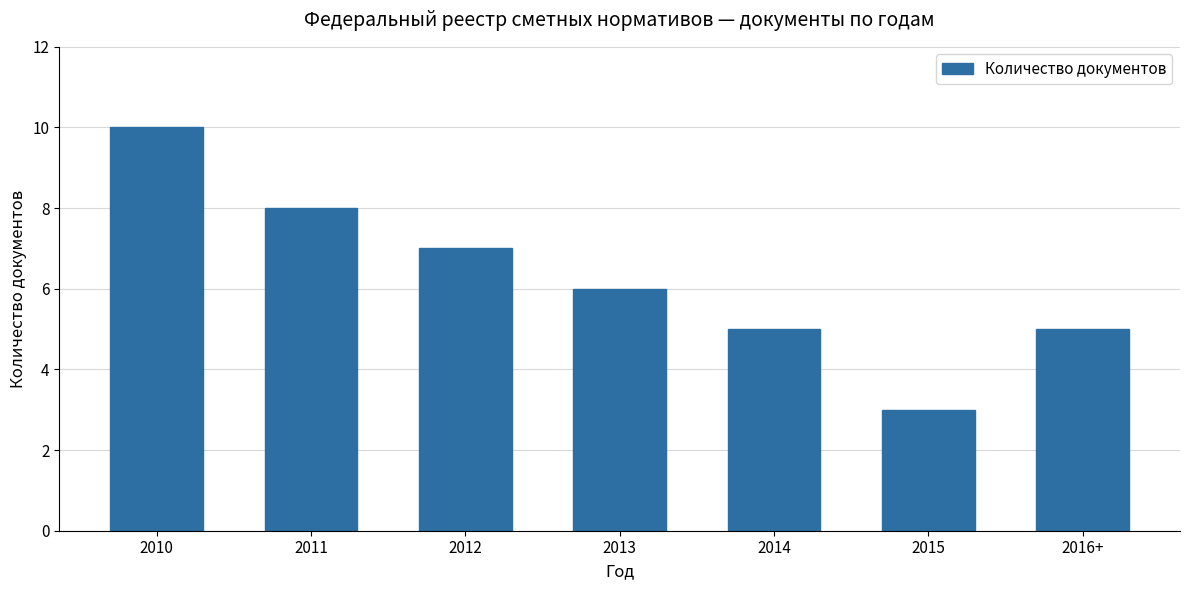

Where does the data first go above 6?

2010